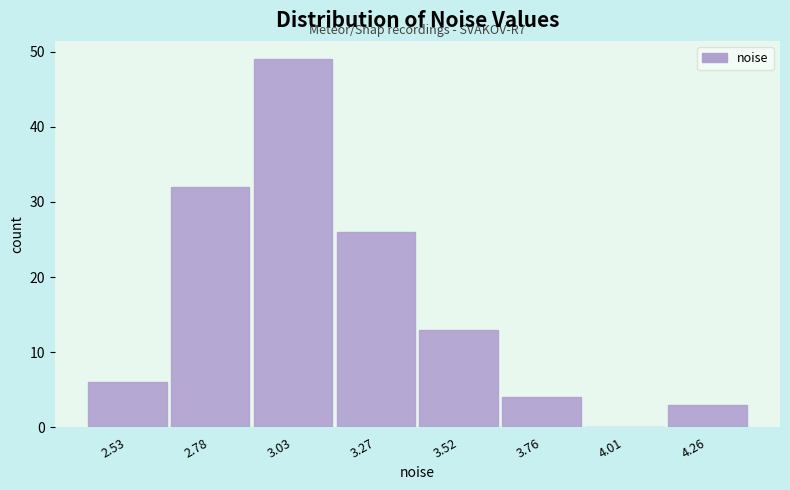

Reading left to right, list all the values displayed in this chart.

2.53=6	2.78=32	3.03=49	3.27=26	3.52=13	3.76=4	4.01=0	4.26=3